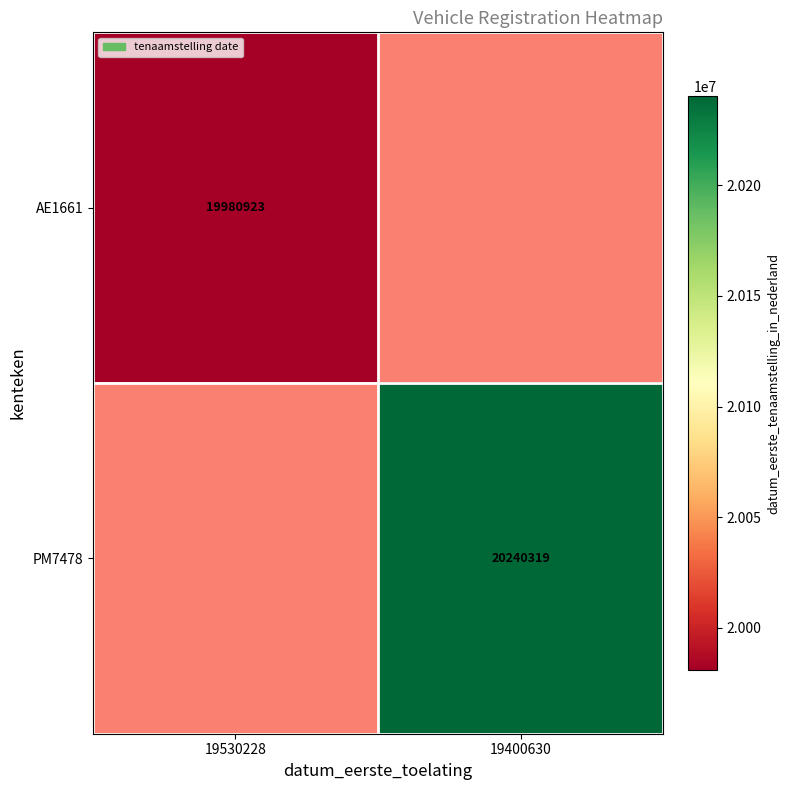

Is it true that AE1661 equals 19980923 at 19530228?

True